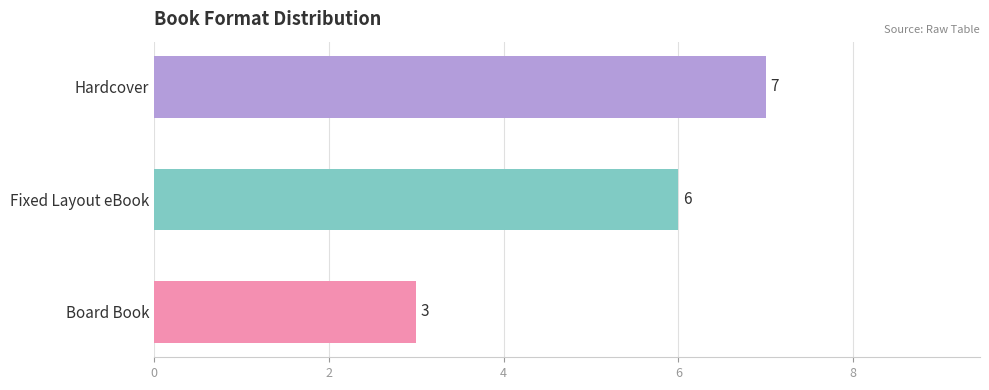

Rank the categories by value from highest to lowest.

Hardcover, Fixed Layout eBook, Board Book